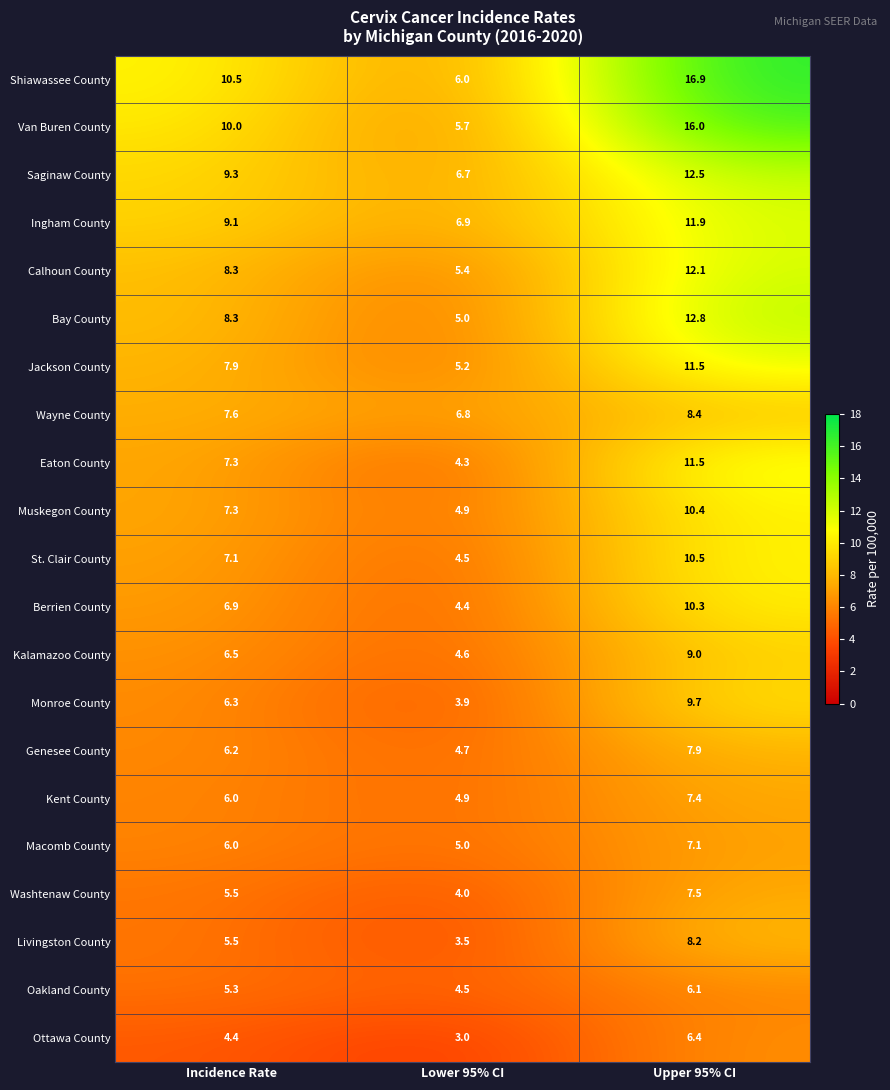

Which category has the highest value in the Van Buren County series?

Upper 95% CI